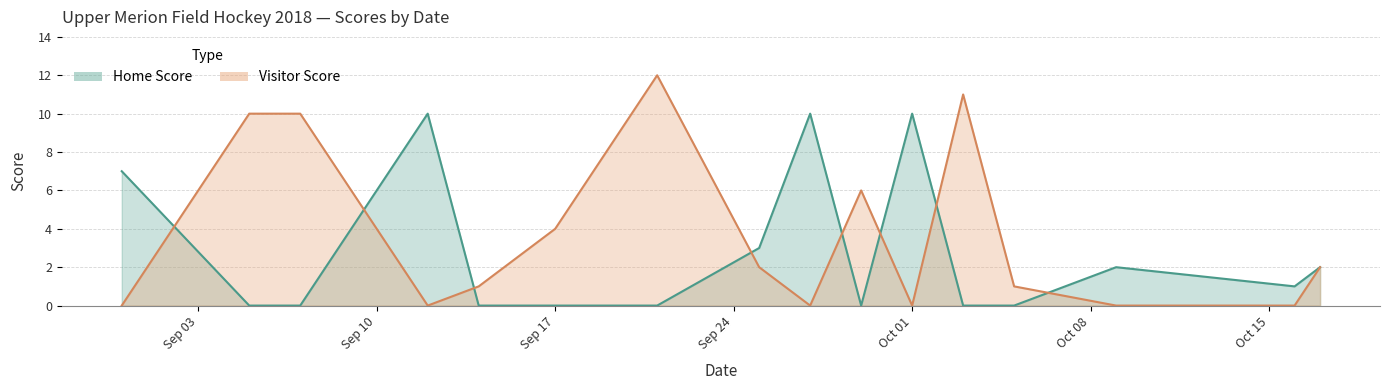

What is the average value of the Home Score series?

3